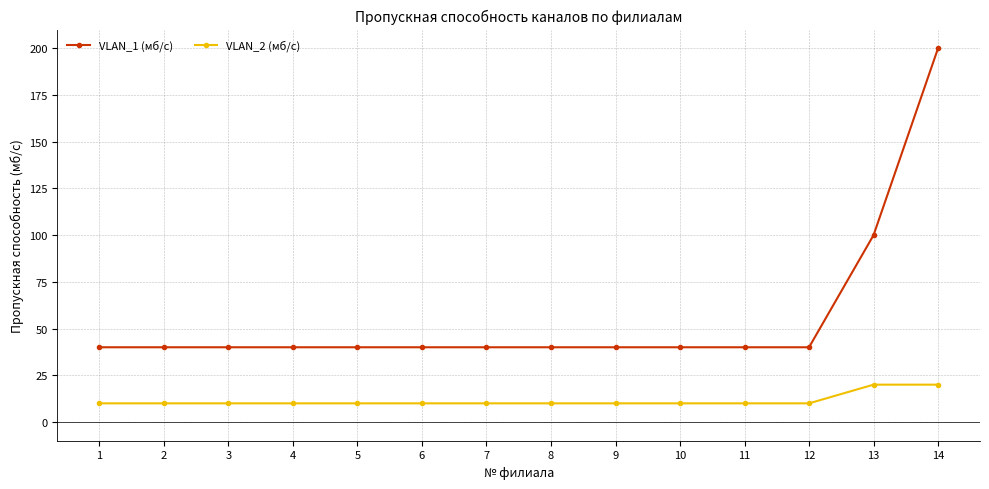

Reading left to right, extract all data points from this chart.

VLAN_1 (мб/с): 1=40	2=40	3=40	4=40	5=40	6=40	7=40	8=40	9=40	10=40	11=40	12=40	13=100	14=200
VLAN_2 (мб/с): 1=10	2=10	3=10	4=10	5=10	6=10	7=10	8=10	9=10	10=10	11=10	12=10	13=20	14=20